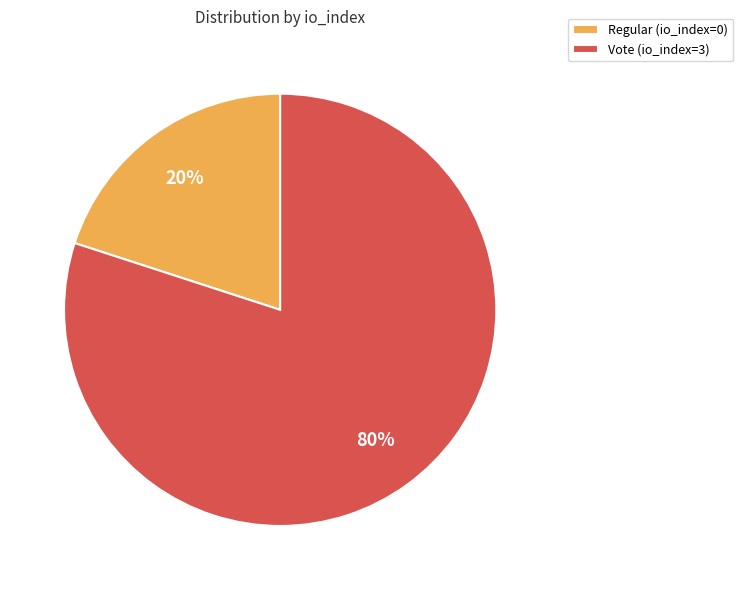

True or false: Vote (io_index=3) accounts for 93% of the total.

False